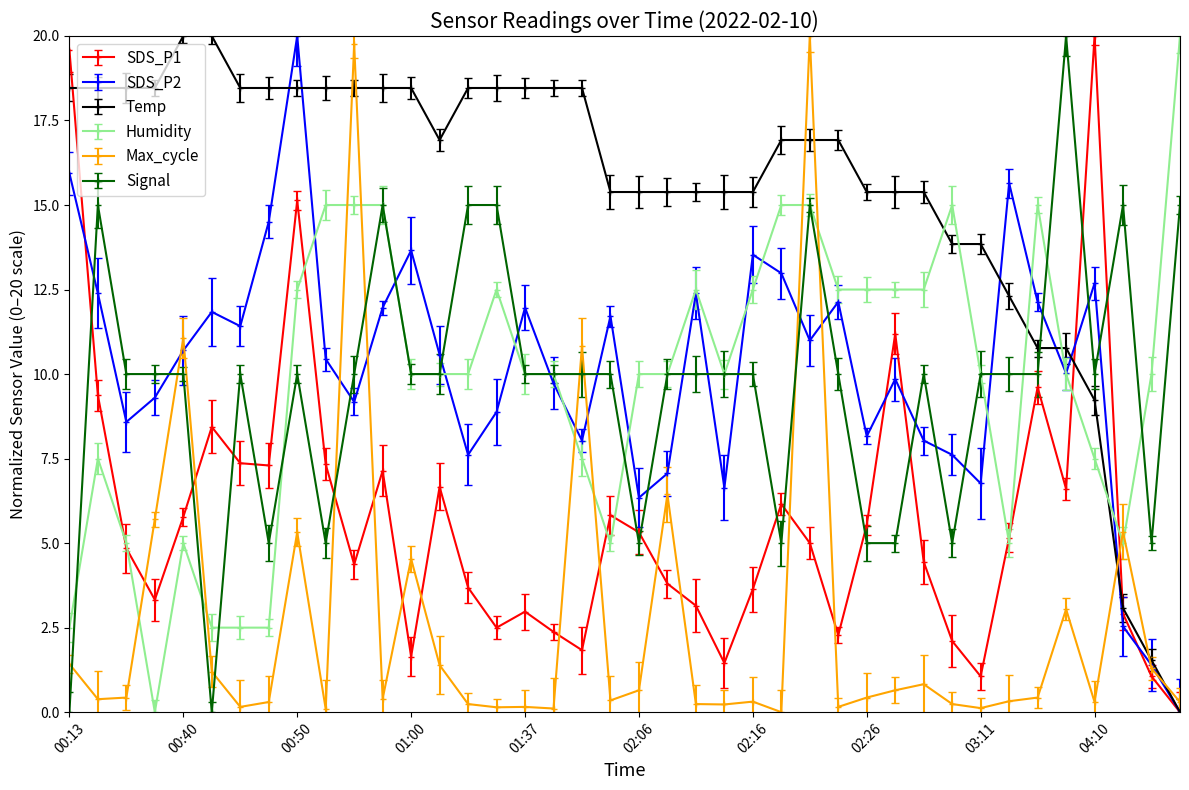

What is the value of the Temp point at the 12th from the left?

18.5